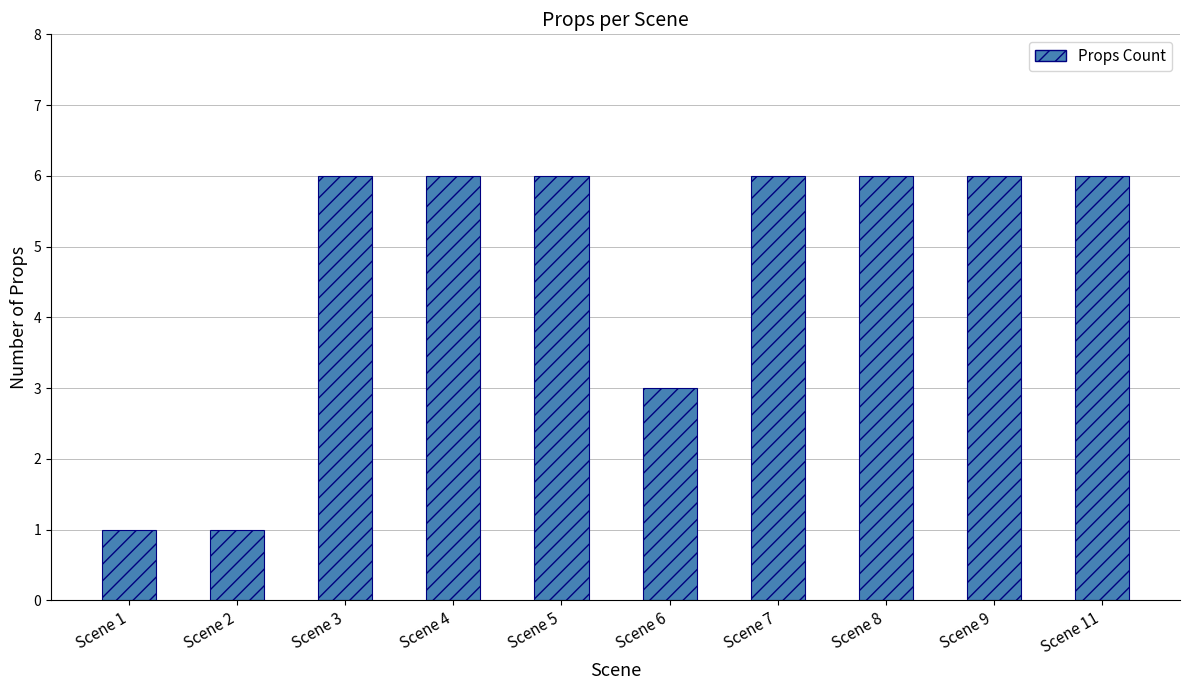

At which label is the value closest to 3?

Scene 6